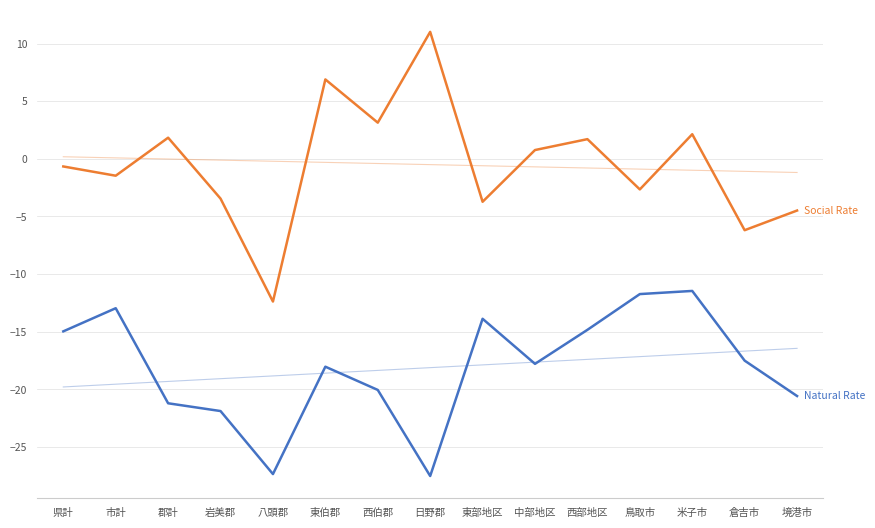

Where is the first local minimum for Social Rate?

市計